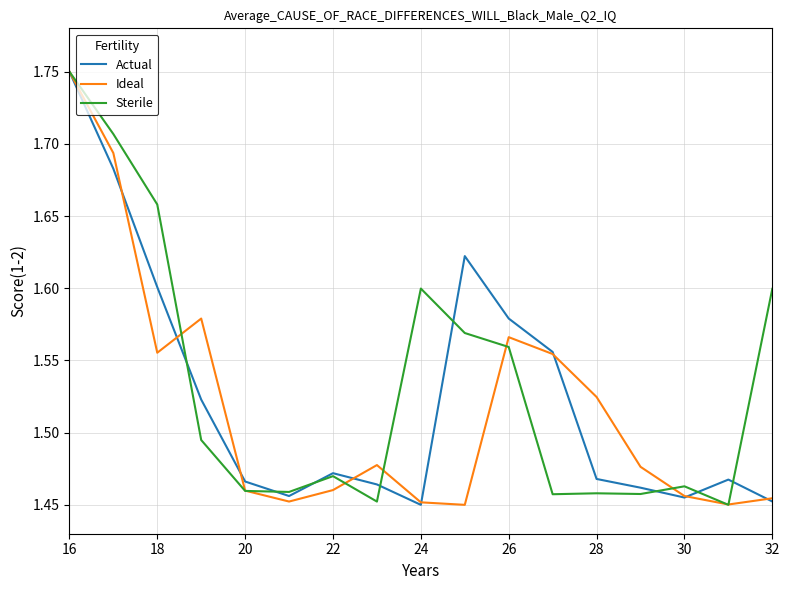

Rank the series by their average value, from lowest to highest.

Ideal, Actual, Sterile